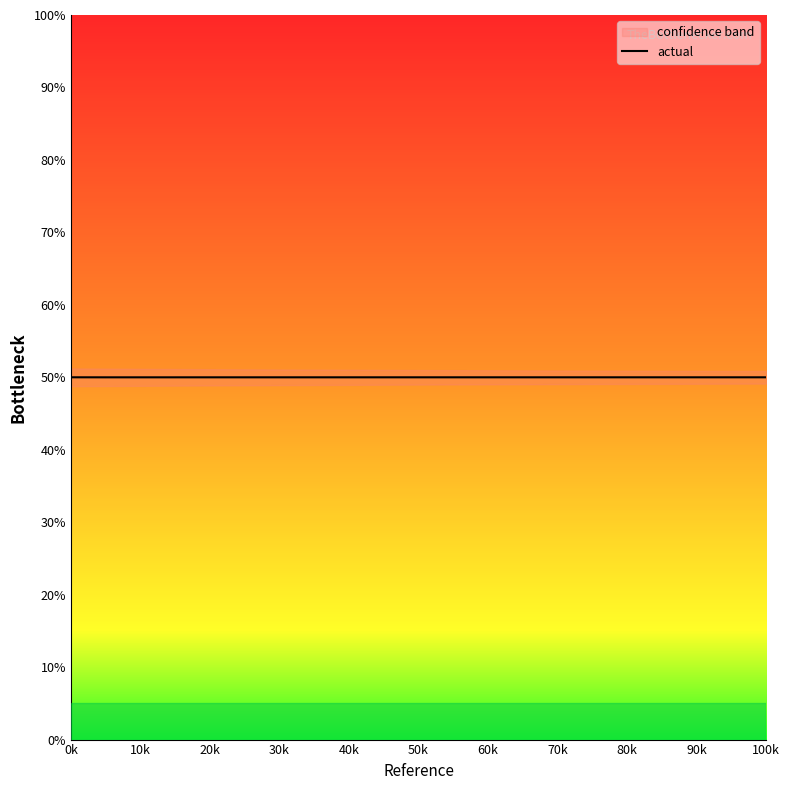

The value of actual at 10k is 17.0. True or false?

False